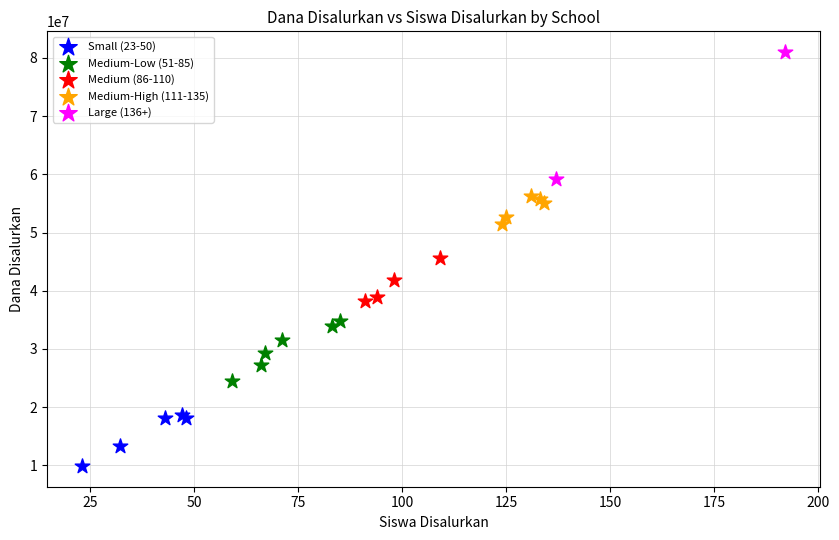

What are all the series names shown in the legend?

Small (23-50), Medium-Low (51-85), Medium (86-110), Medium-High (111-135), Large (136+)